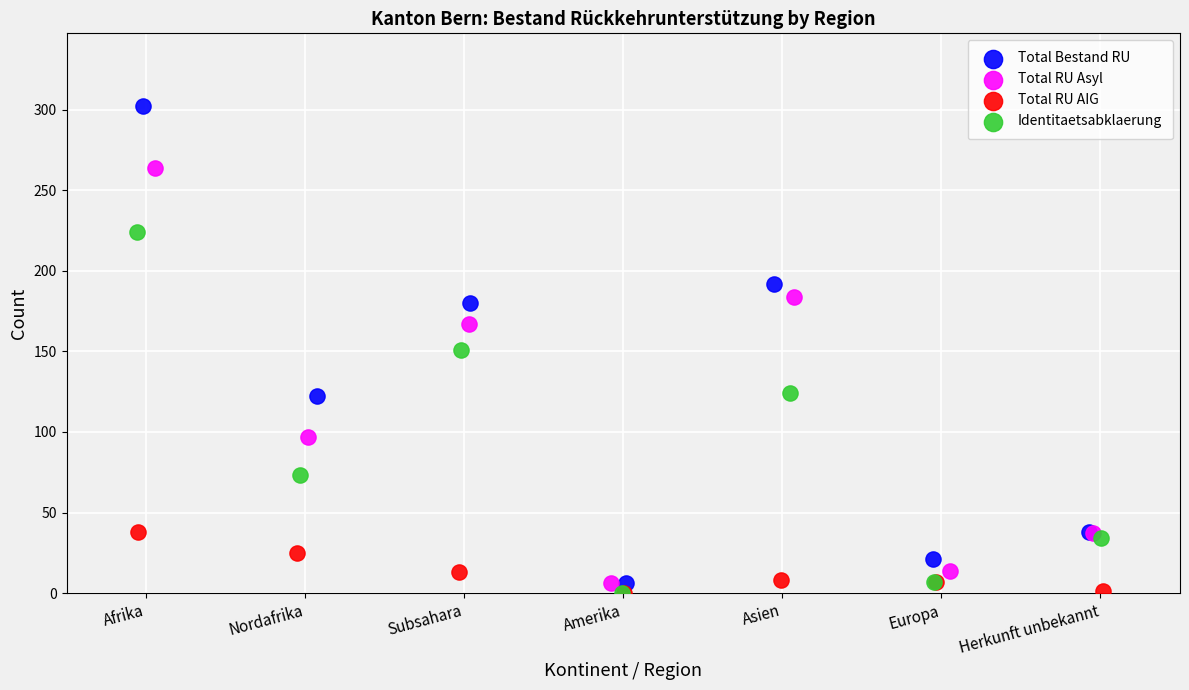

What are all the series names shown in the legend?

Total Bestand RU, Total RU Asyl, Total RU AIG, Identitaetsabklaerung